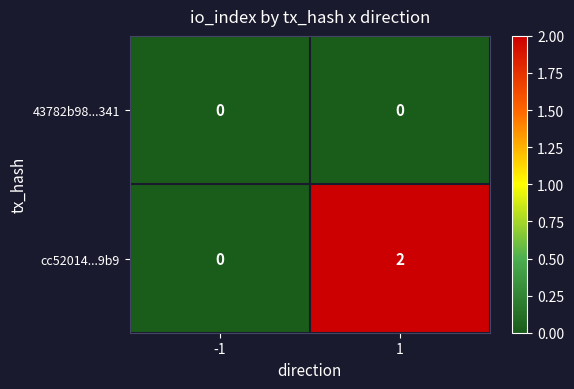

Rank the series by their average value, from highest to lowest.

cc52014...9b9, 43782b98...341